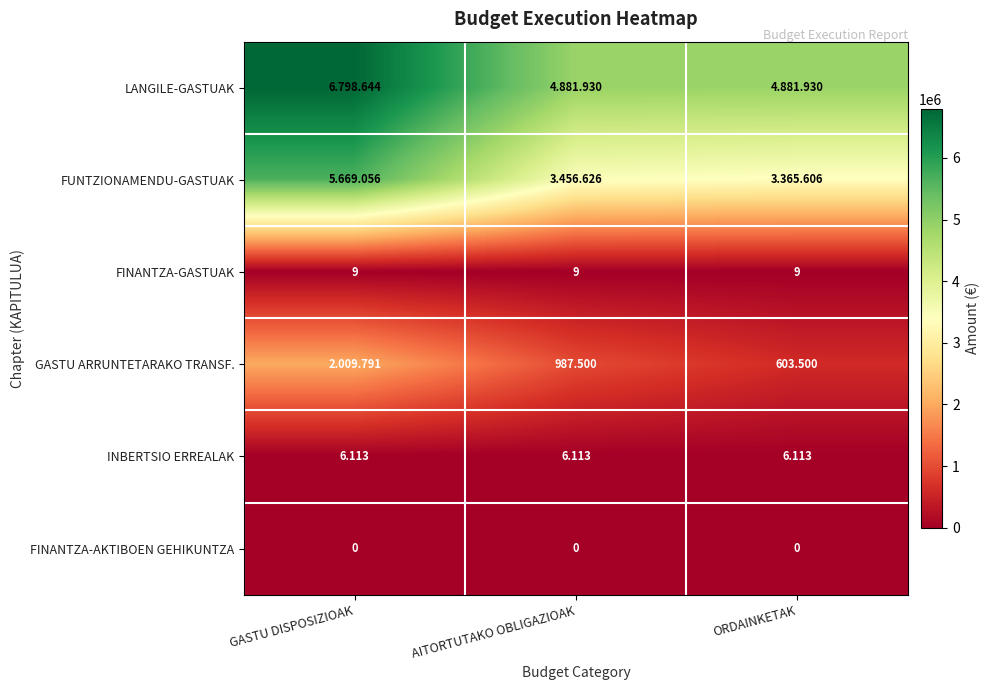

Is the value of FINANTZA-AKTIBOEN GEHIKUNTZA at AITORTUTAKO OBLIGAZIOAK greater than the value of FINANTZA-GASTUAK at AITORTUTAKO OBLIGAZIOAK?

No